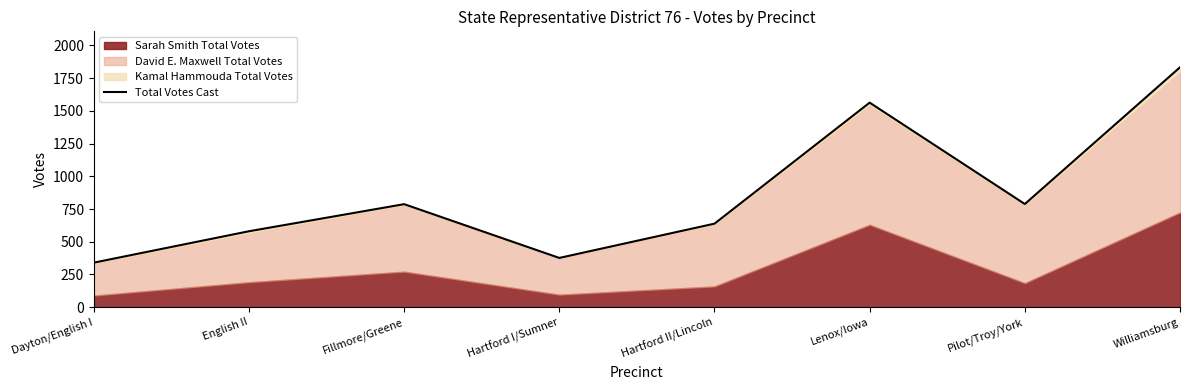

Reading right to left, list all the values displayed in this chart.

Williamsburg=1833	Pilot/Troy/York=788	Lenox/Iowa=1563	Hartford II/Lincoln=638	Hartford I/Sumner=376	Fillmore/Greene=787	English II=580	Dayton/English I=340